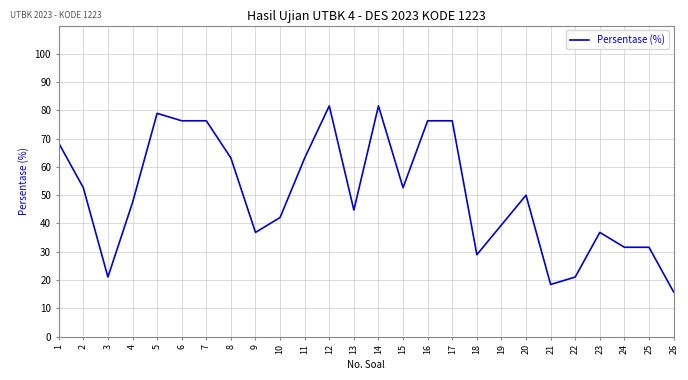

What is the sum of all values?

1313.2